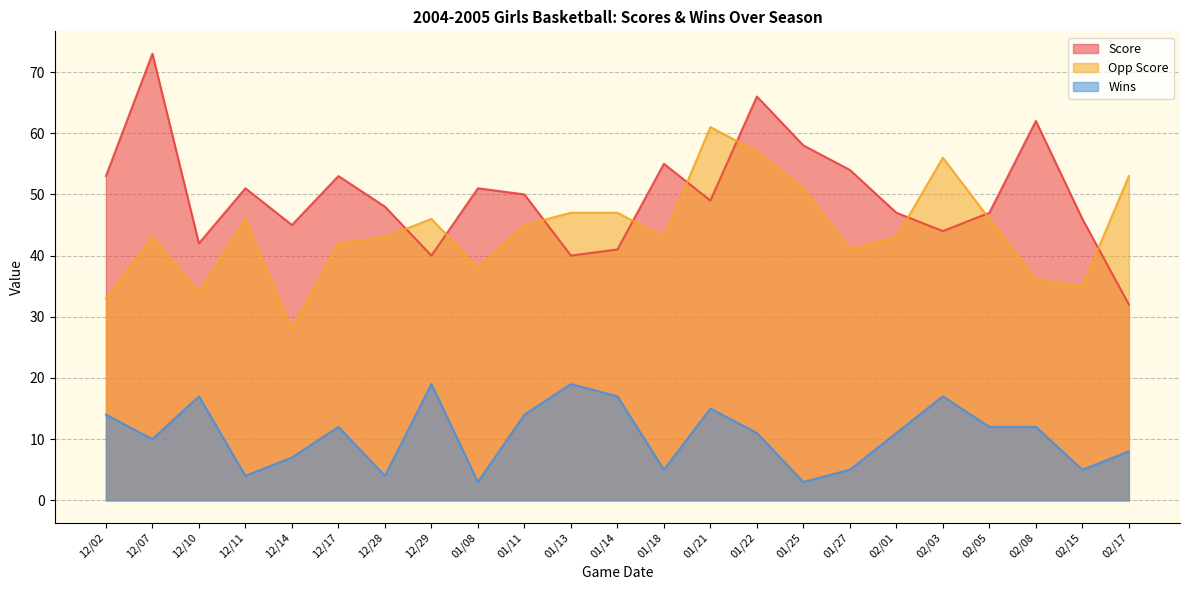

At 12/28, list the series in order from largest to smallest.

Score, Opp Score, Wins